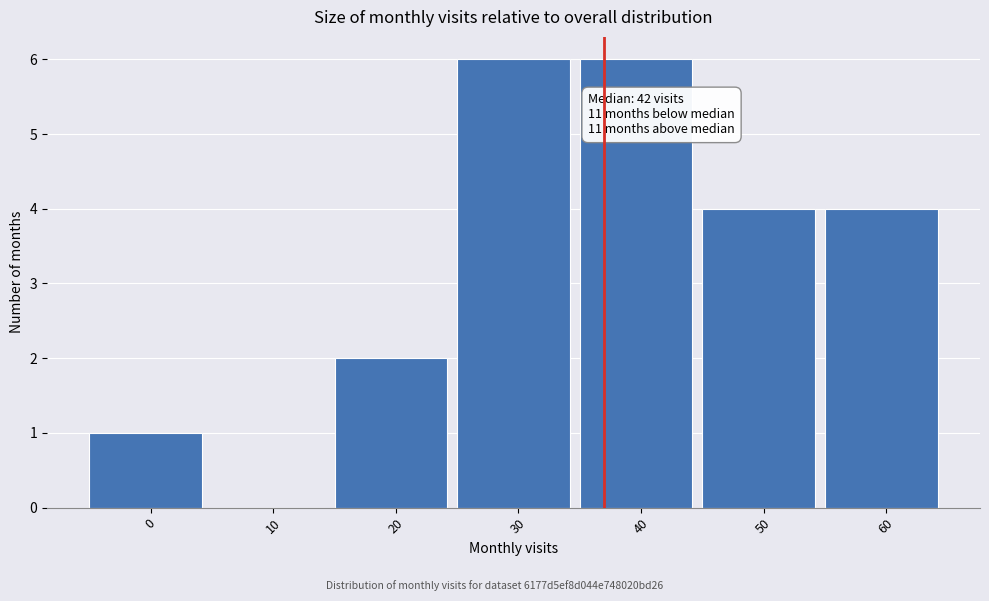

Reading left to right, extract all data points from this chart.

0=1	10=0	20=2	30=6	40=6	50=4	60=4